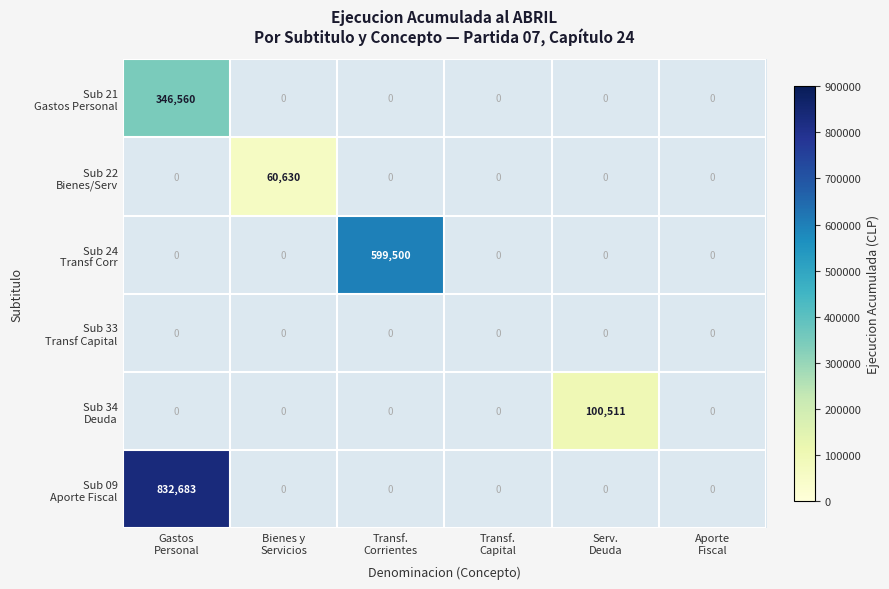

List the labels in order of Sub 22 Bienes/Serv value, largest first.

Gastos Personal, Bienes y Servicios, Transf. Corrientes, Transf. Capital, Serv. Deuda, Aporte Fiscal